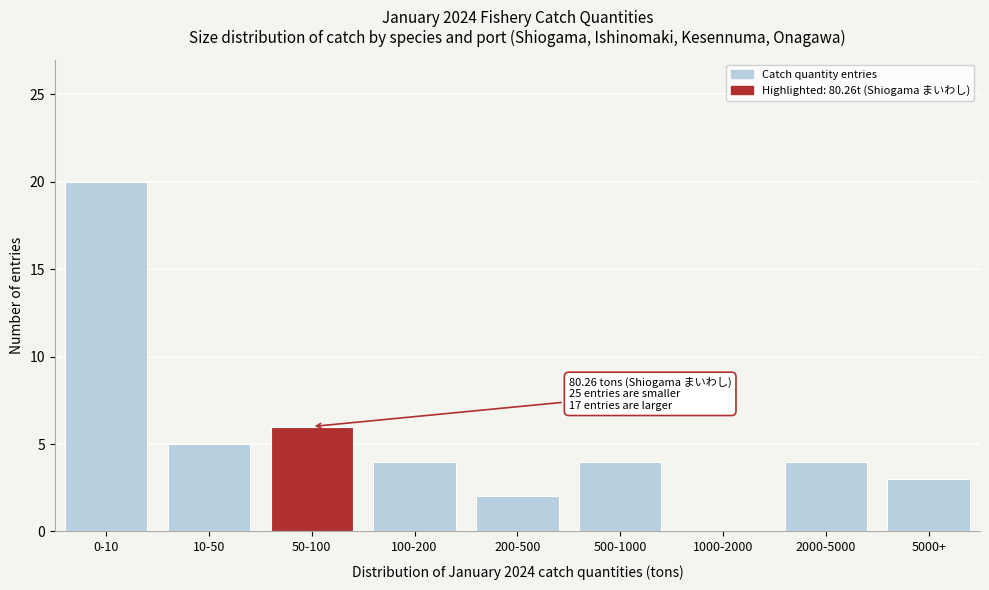

Reading right to left, what are all the values shown in this chart?

5000+=3	2000-5000=4	1000-2000=0	500-1000=4	200-500=2	100-200=4	50-100=6	10-50=5	0-10=20